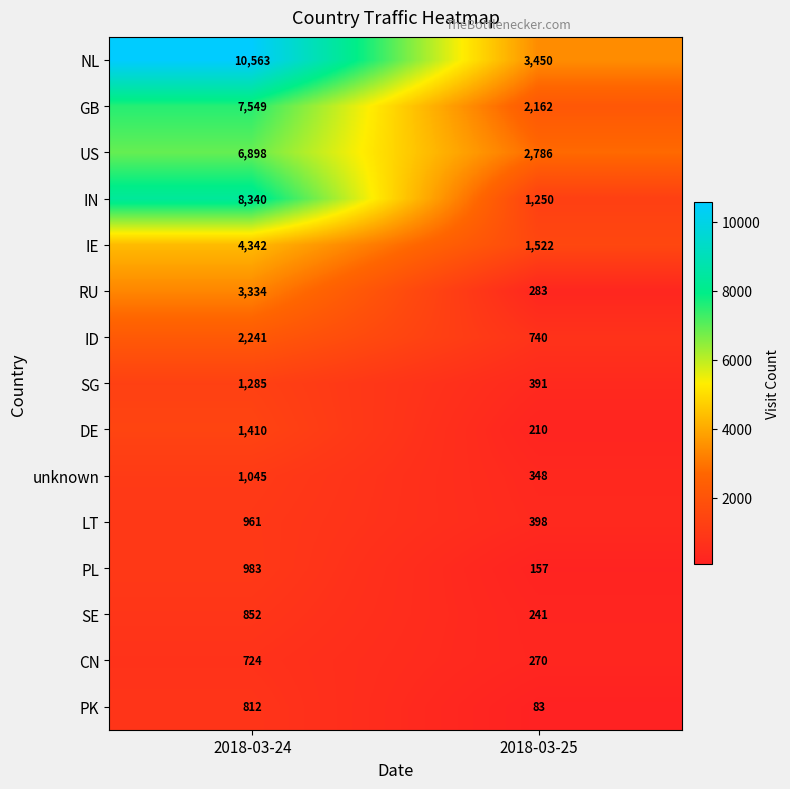

What is the total value across all series at 2018-03-25?

14291